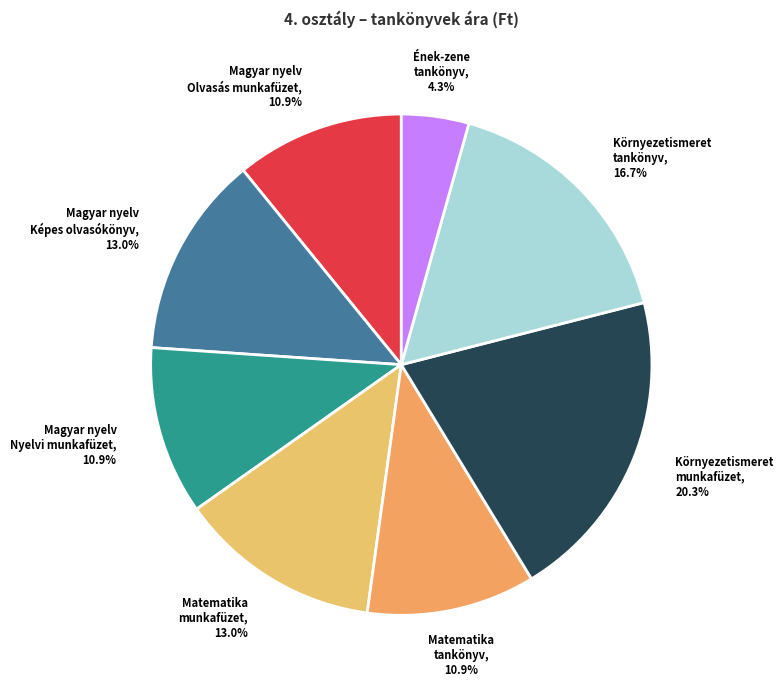

Is there any slice that represents more than half of the pie?

No